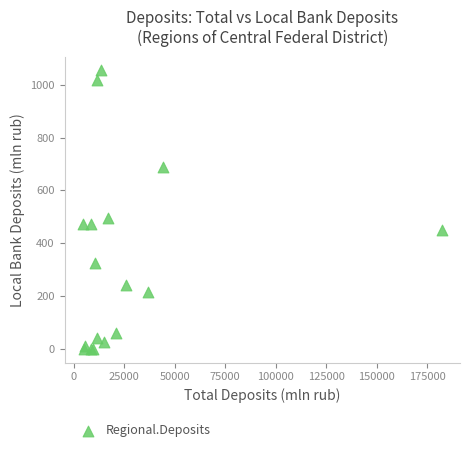

What Y value in the scatter plot is closest to 527?

494